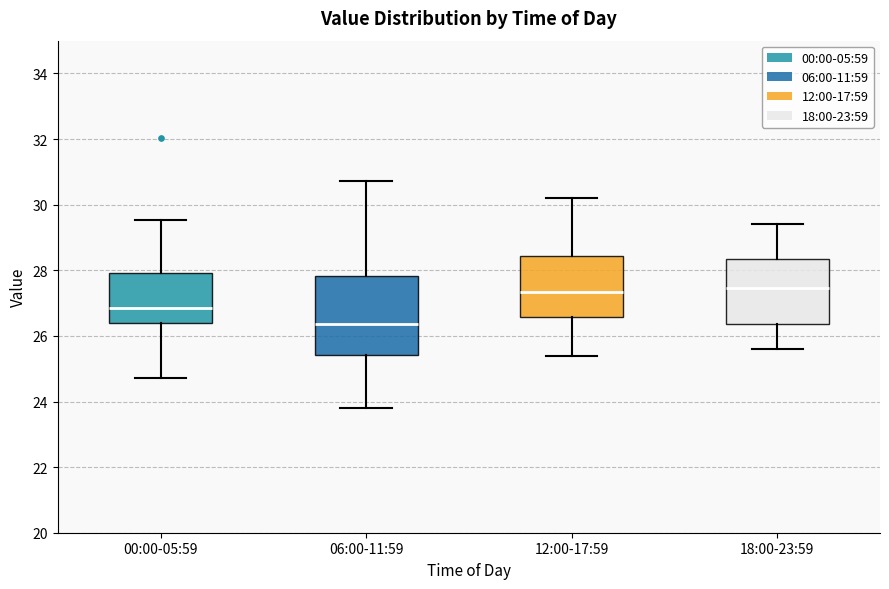

Reading left to right, transcribe this box plot: for each box, give where its median line is, the range the box spans, and where its two whiskers end, as read against the y-axis. The values are not printed on the chart, so give them approximately, as read against the axis.

00:00-05:59: median 26.8, box 26.4 to 28.0, whiskers 24.8 to 29.6
06:00-11:59: median 26.4, box 25.4 to 27.8, whiskers 23.8 to 30.8
12:00-17:59: median 27.4, box 26.6 to 28.4, whiskers 25.4 to 30.2
18:00-23:59: median 27.4, box 26.4 to 28.4, whiskers 25.6 to 29.4